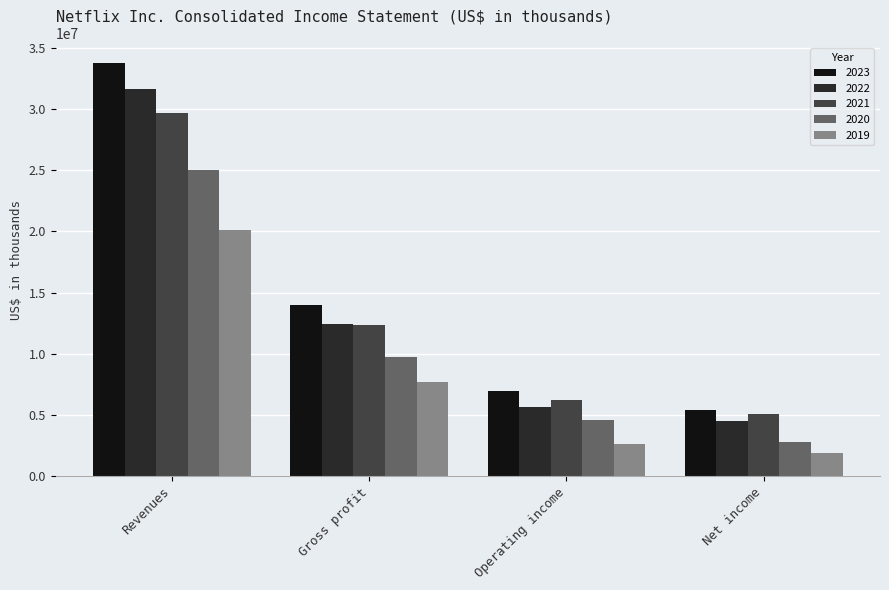

At which category is the sum across all series the highest?

Revenues